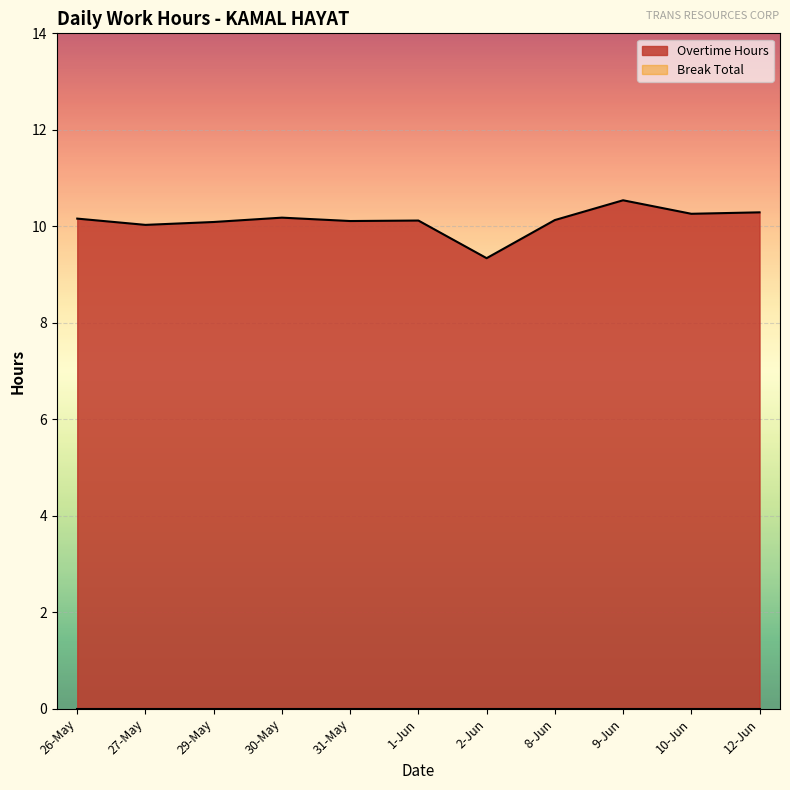

Is it true that the value at 26-May is 10.2?

True